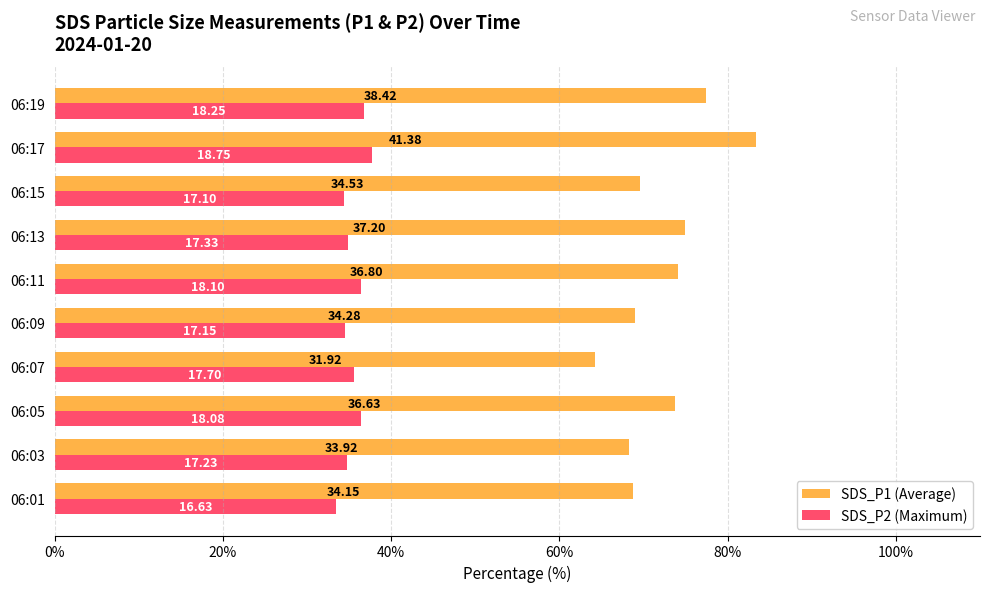

What are all the series names shown in the legend?

SDS_P1 (Average), SDS_P2 (Maximum)